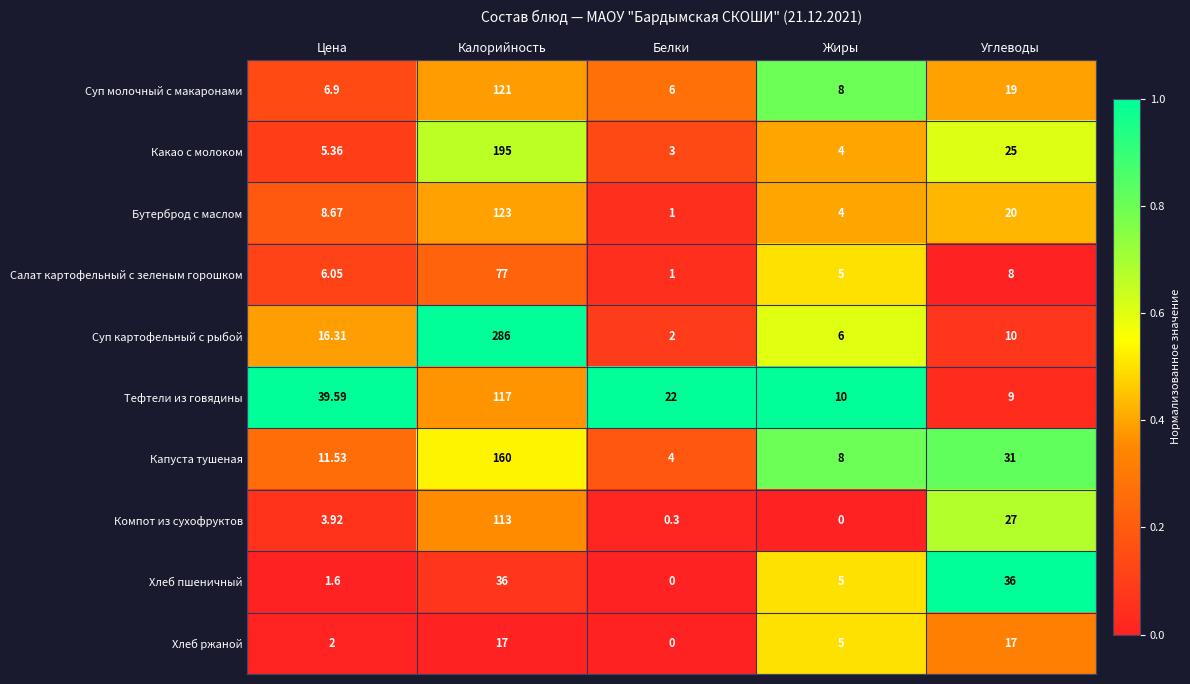

Which series has the widest spread of values?

Суп картофельный с рыбой